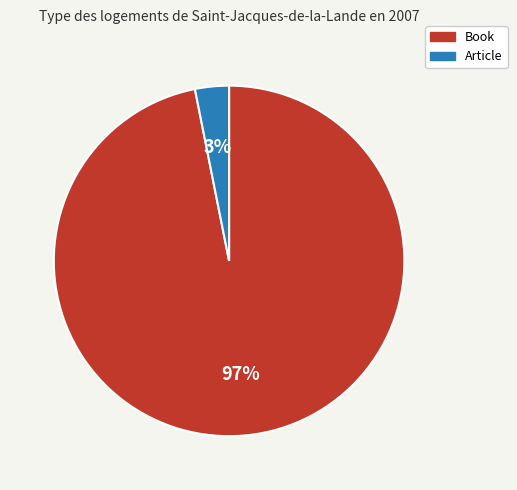

To the nearest percent, what percentage of the pie is Article?

3%